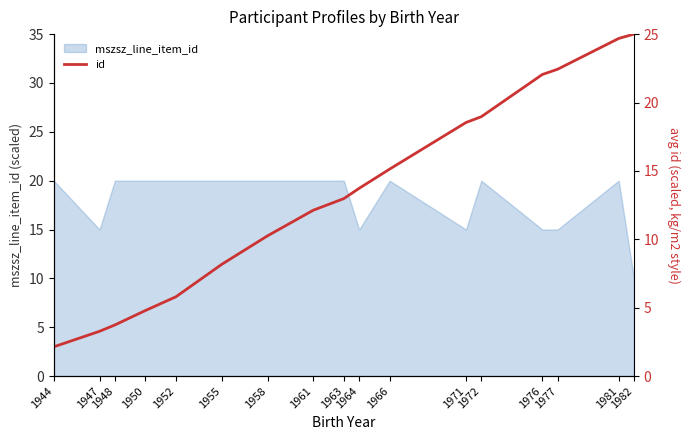

Approximately how many times larger is the value at 1976 compared to 1952?

3.8